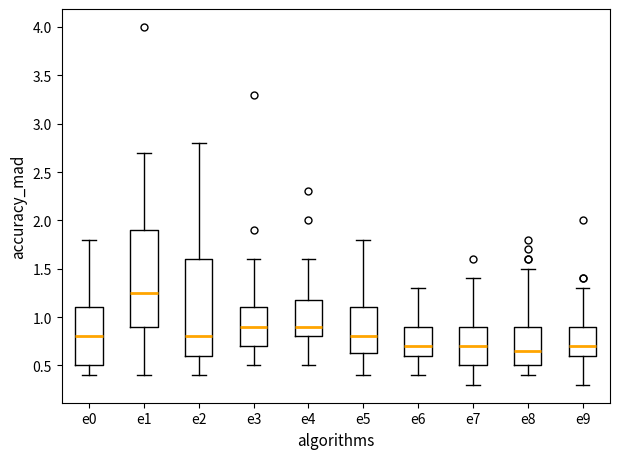

Which box's median line is the highest?

e1